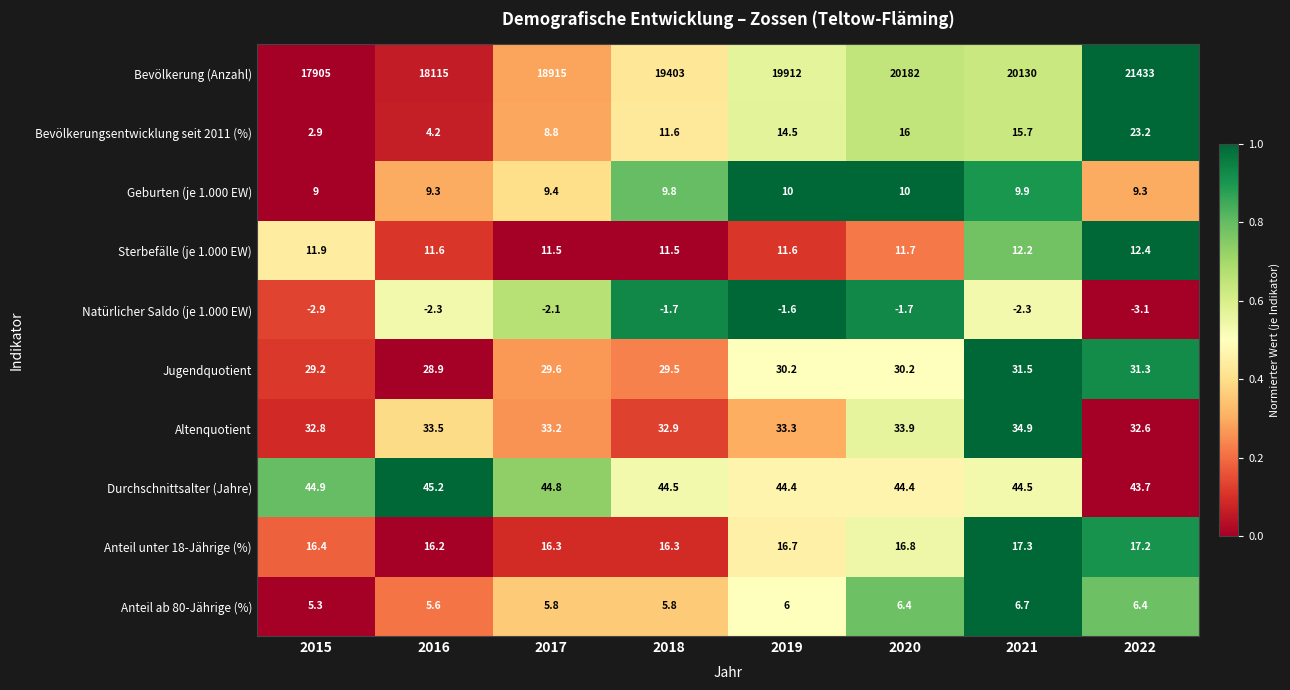

How many series are shown in this chart?

10